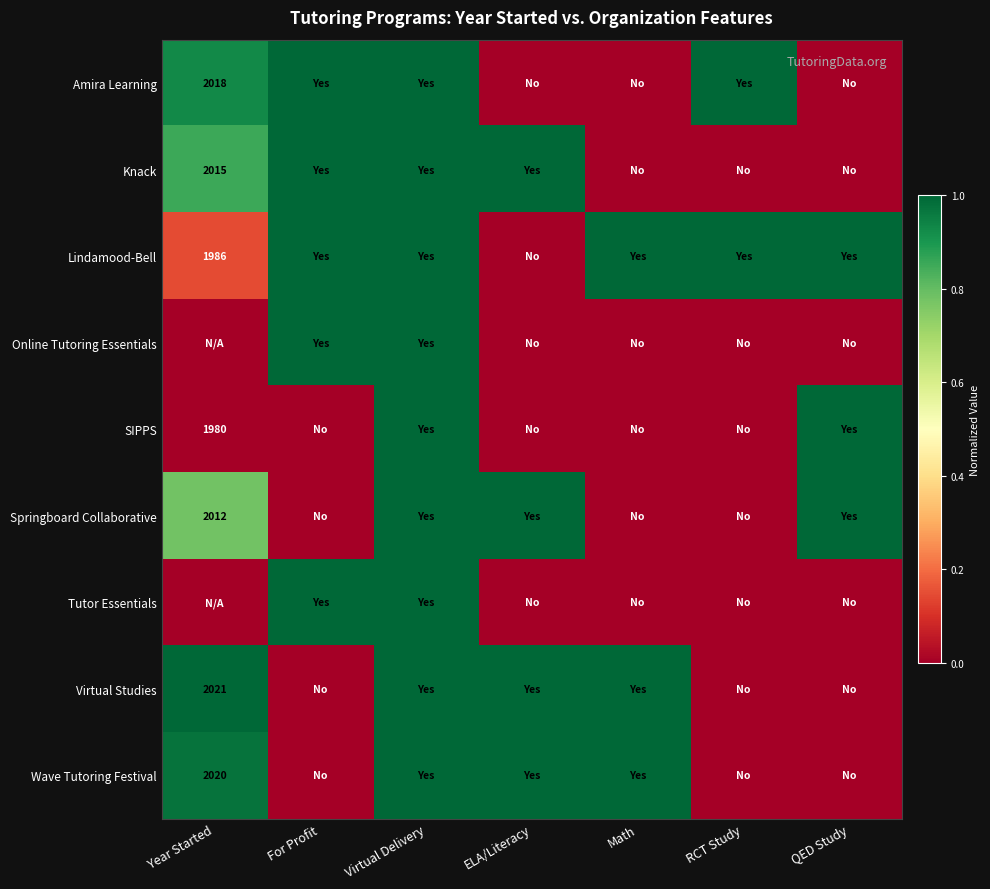

True or false: Springboard Collaborative has a value of 2012 at Year Started.

True